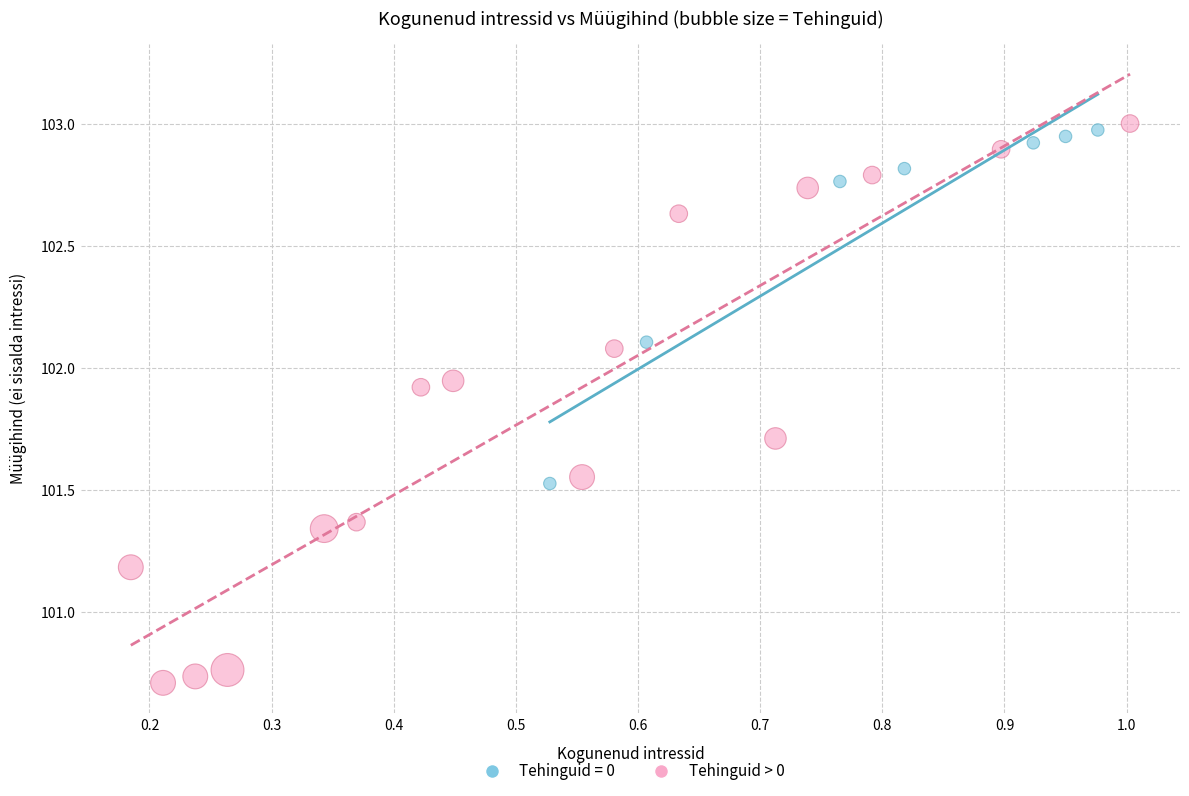

Which series has the largest Y range (max minus min)?

Tehinguid > 0